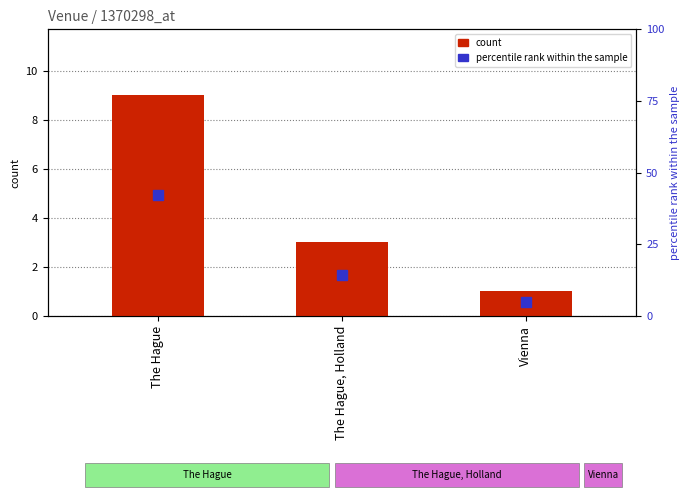

Which has a higher value, Vienna or The Hague?

The Hague